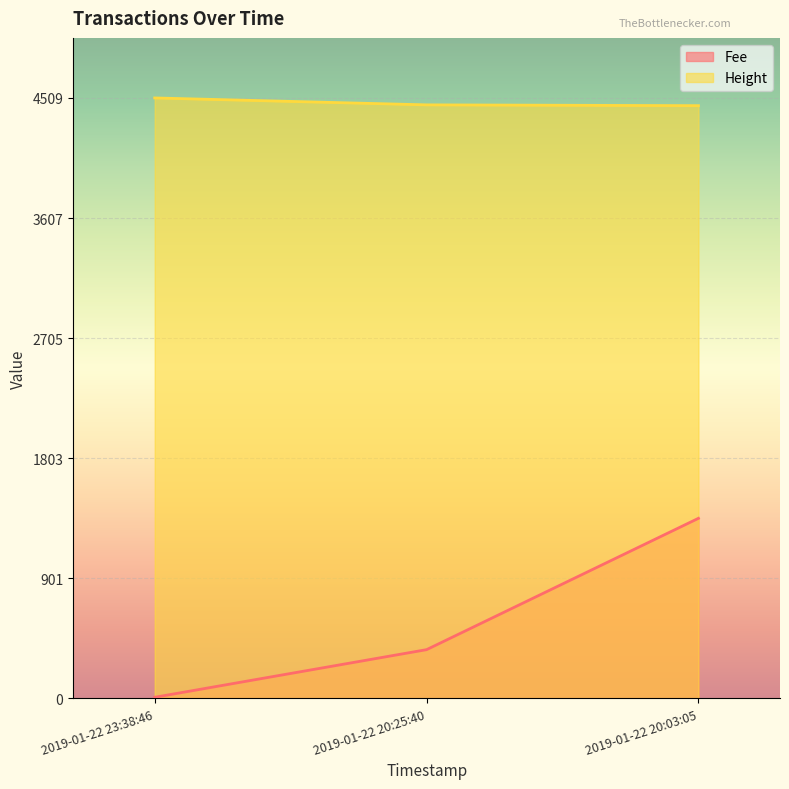

What is the average value of the Height series?

4472.3